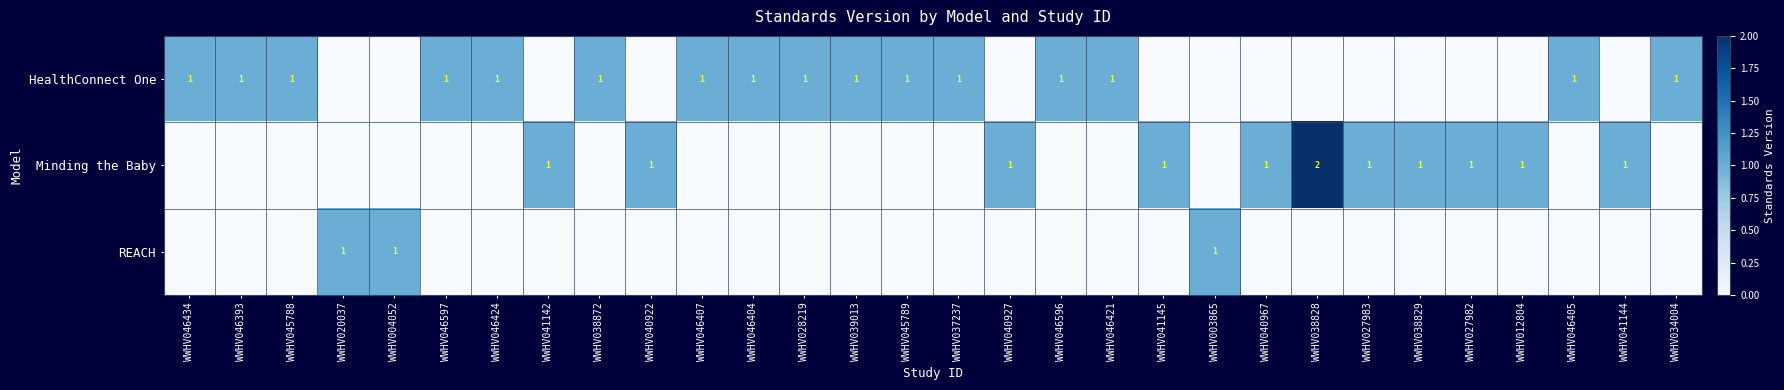

The Minding the Baby series shows 0 at WWHV041142. True or false?

False